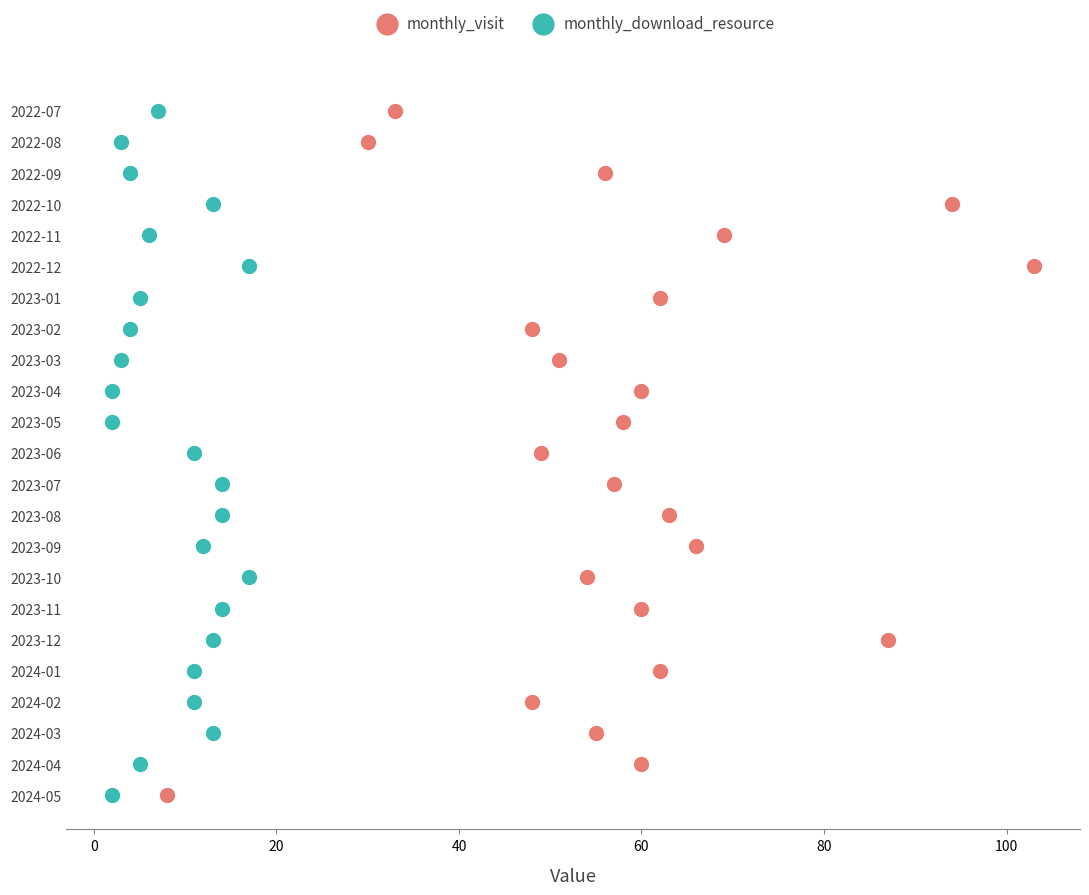

What are all the series names shown in the legend?

monthly_visit, monthly_download_resource